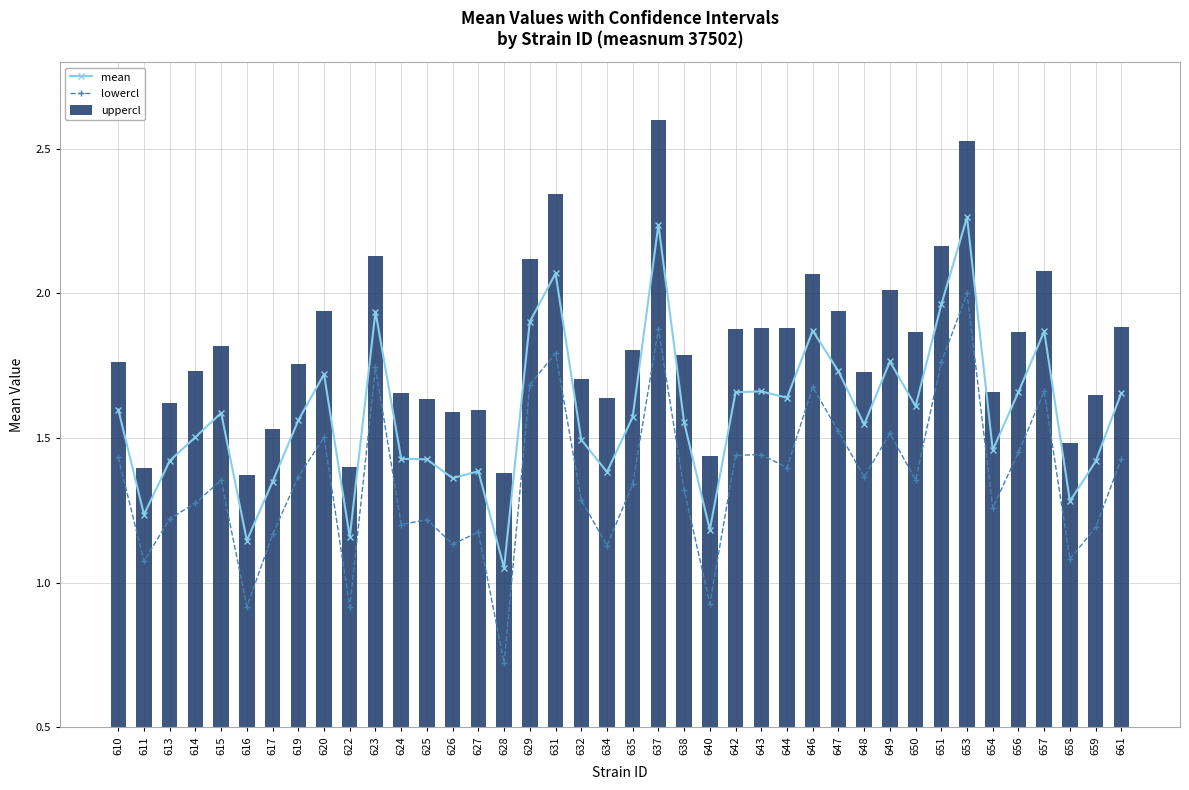

What is the greatest value displayed?

2.6